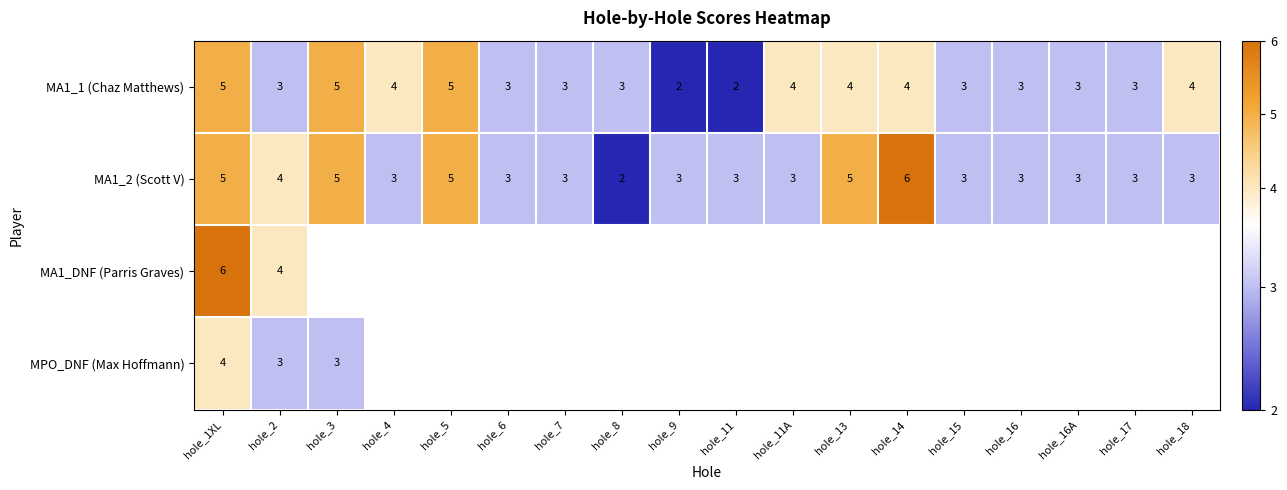

Where is MPO_DNF (Max Hoffmann) nearest to the value 3?

hole_2